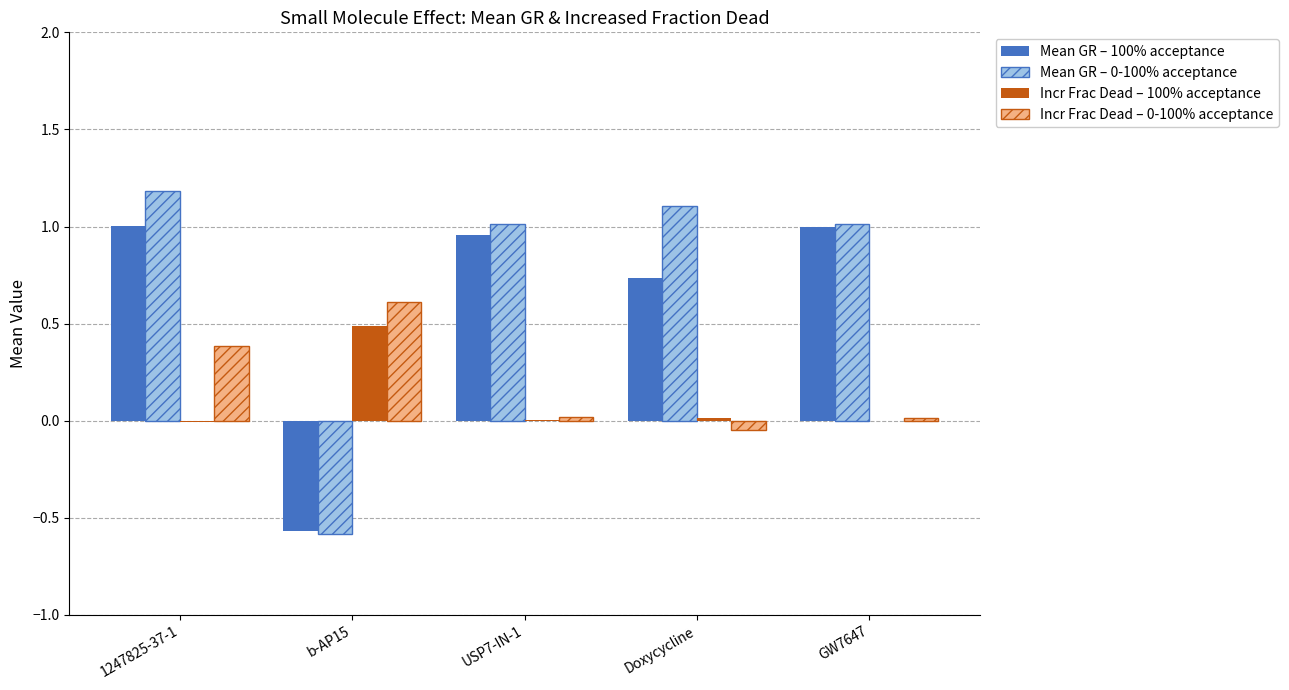

At which category is the sum across all series the highest?

1247825-37-1